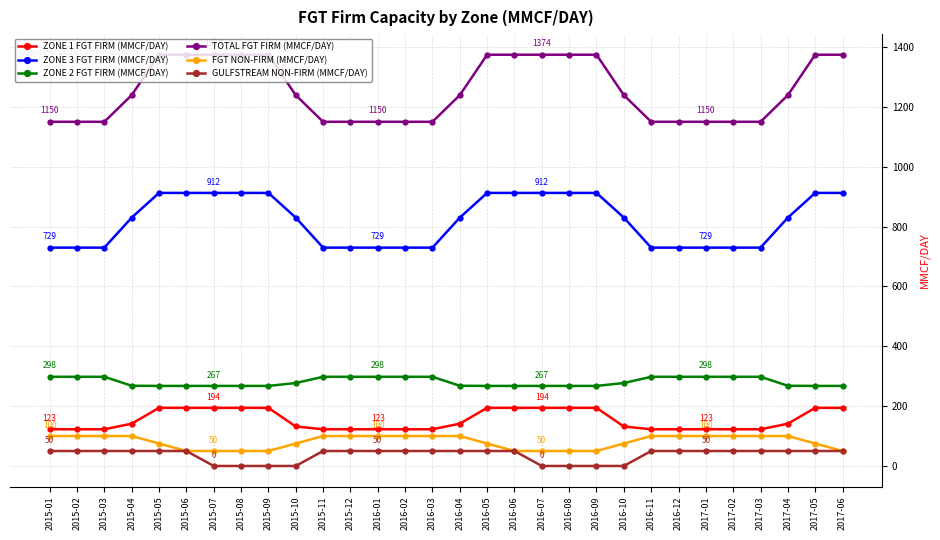

What is the spread (max minus min) of values at 2016-12?

1100.0